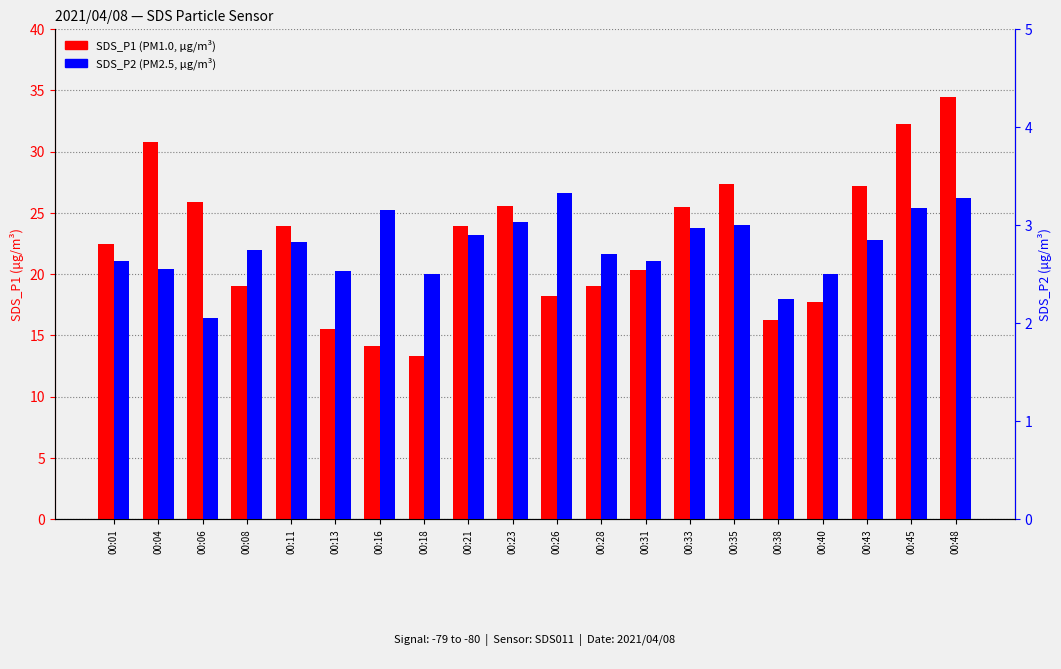

Reading left to right, what are all the values shown in this chart?

SDS_P1: 00:01=22.5	00:04=30.8	00:06=25.9	00:08=19.0	00:11=23.9	00:13=15.5	00:16=14.2	00:18=13.3	00:21=23.9	00:23=25.5	00:26=18.2	00:28=19.1	00:31=20.3	00:33=25.5	00:35=27.4	00:38=16.2	00:40=17.8	00:43=27.2	00:45=32.2	00:48=34.5
SDS_P2: 00:01=2.6	00:04=2.5	00:06=2.0	00:08=2.8	00:11=2.8	00:13=2.5	00:16=3.1	00:18=2.5	00:21=2.9	00:23=3.0	00:26=3.3	00:28=2.7	00:31=2.6	00:33=3.0	00:35=3.0	00:38=2.2	00:40=2.5	00:43=2.9	00:45=3.2	00:48=3.3